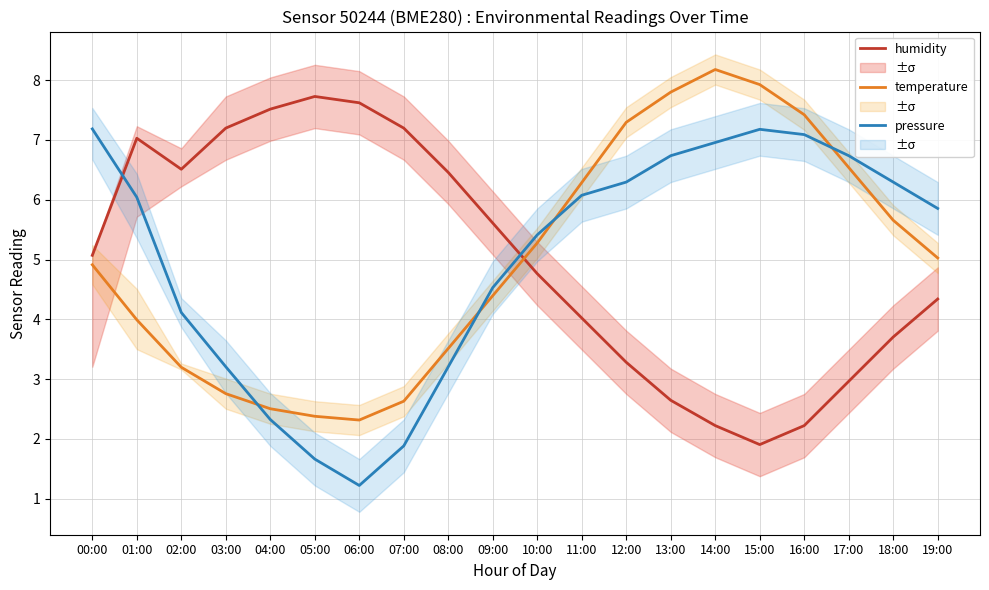

At which category does the chart reach its minimum across all series?

06:00